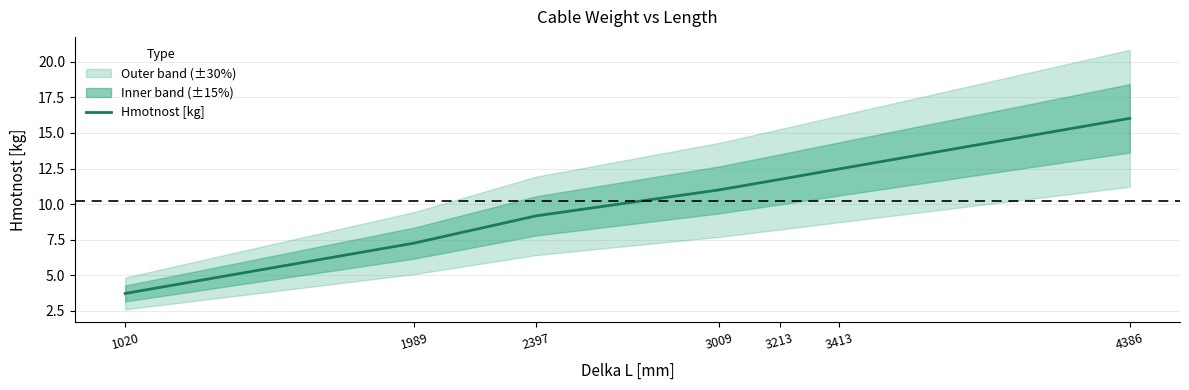

What is the change in value from 1989 to 4386?

+8.8